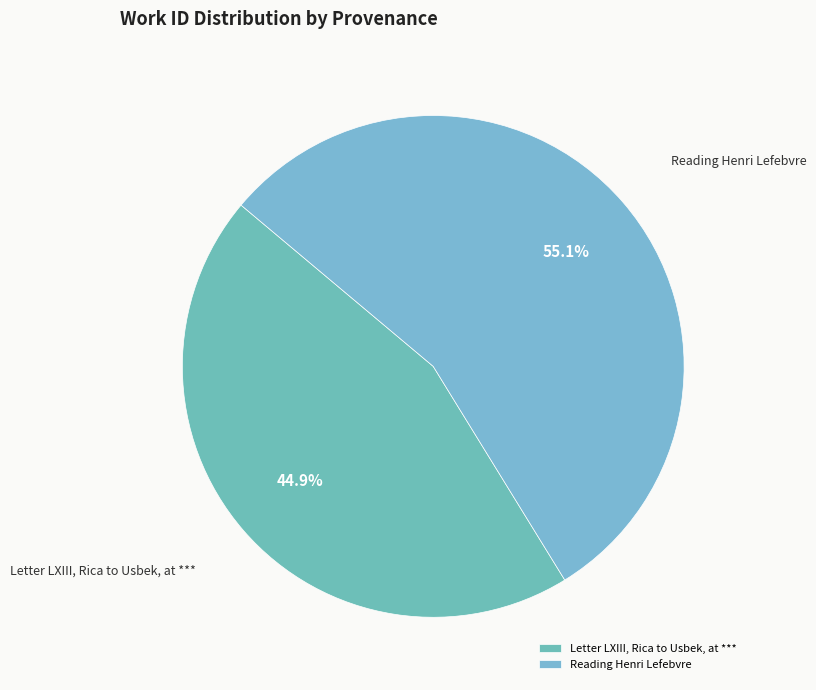

To the nearest percent, what is the difference between the Reading Henri Lefebvre and Letter LXIII, Rica to Usbek, at *** slice percentages?

10%